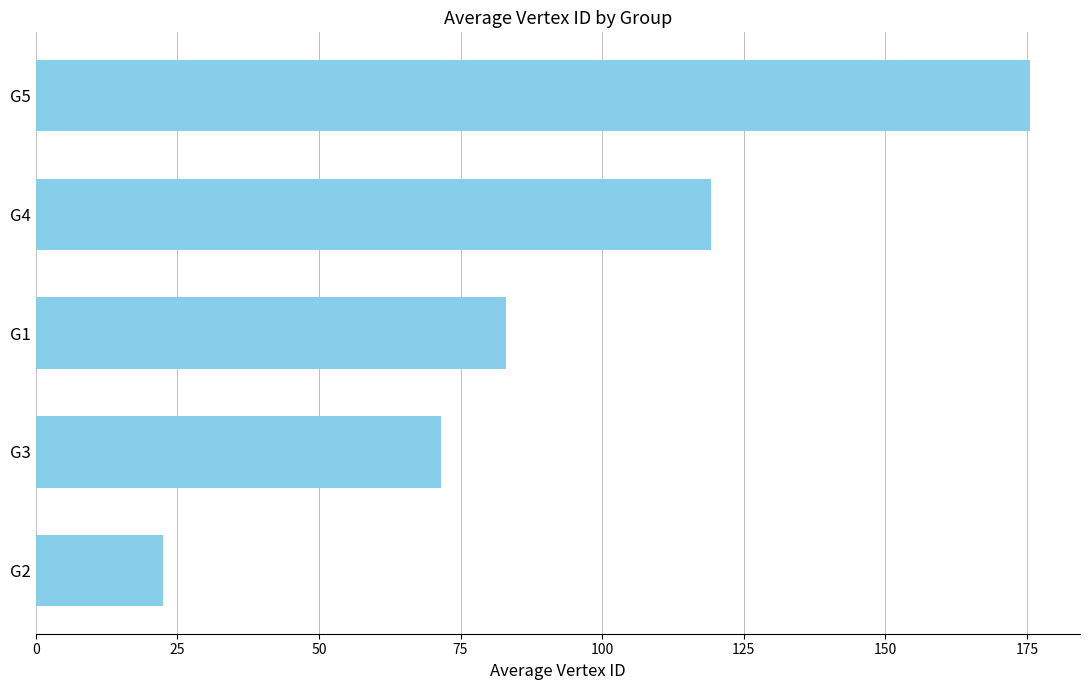

Reading top to bottom, transcribe all the data shown in this chart.

G5=175.6	G4=119.3	G1=83.1	G3=71.5	G2=22.4